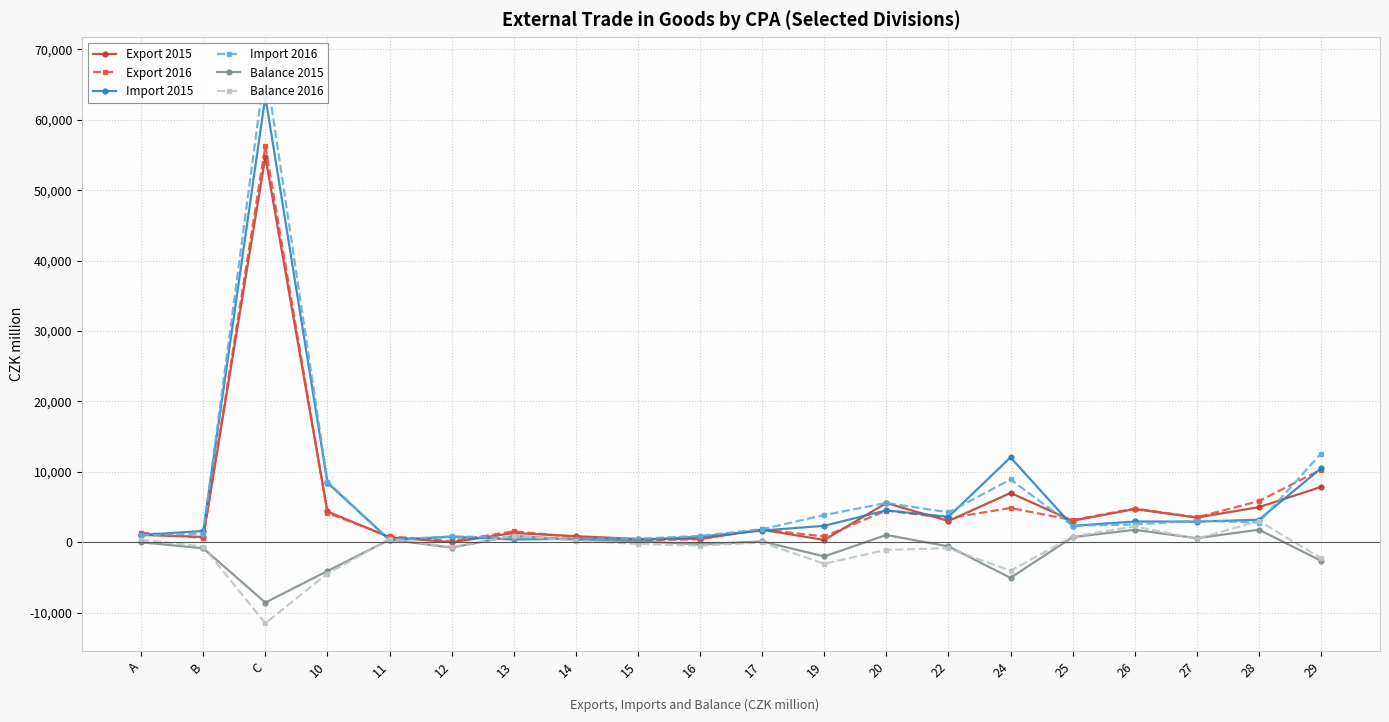

At 10, list the series in order from largest to smallest.

Import 2016, Import 2015, Export 2015, Export 2016, Balance 2015, Balance 2016